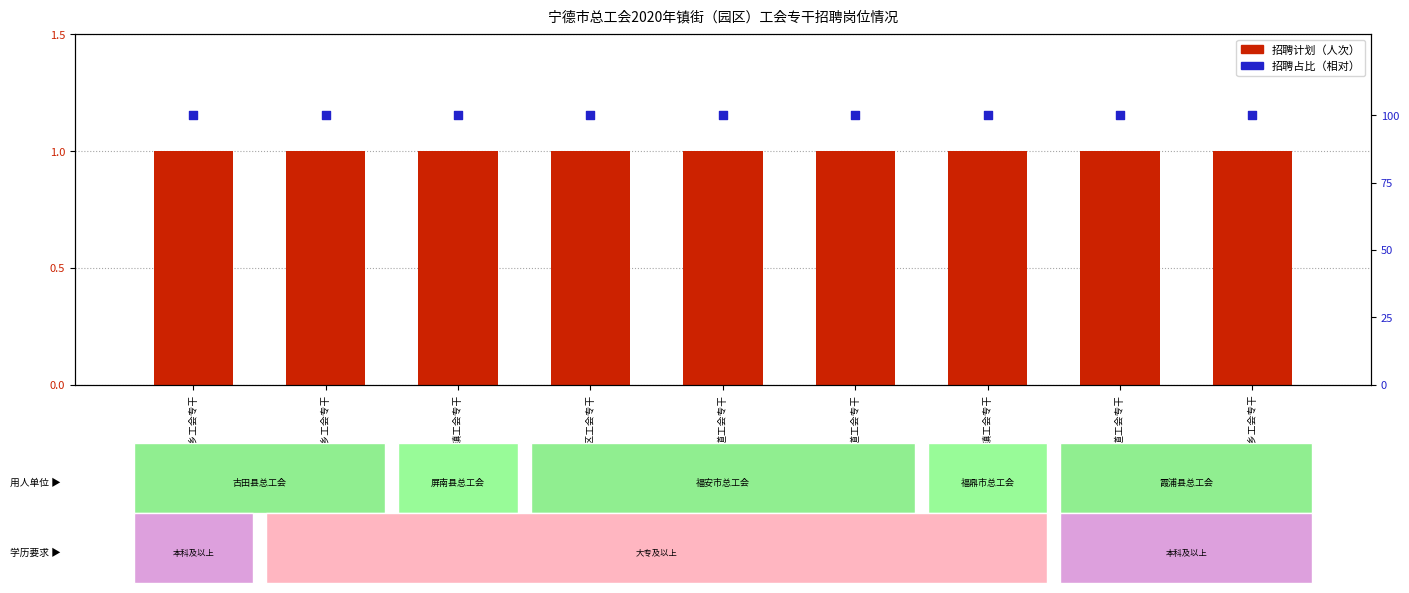

Which series reaches the minimum Y coordinate?

招聘计划